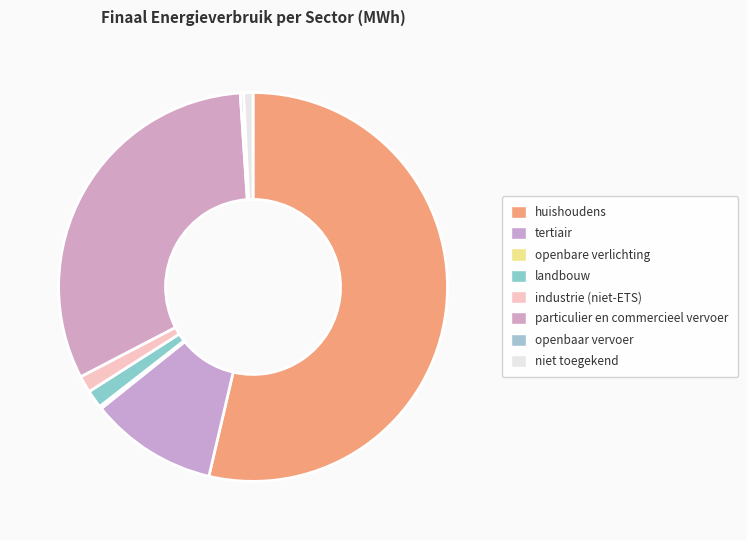

What percentage do huishoudens and landbouw together represent?

55.1%